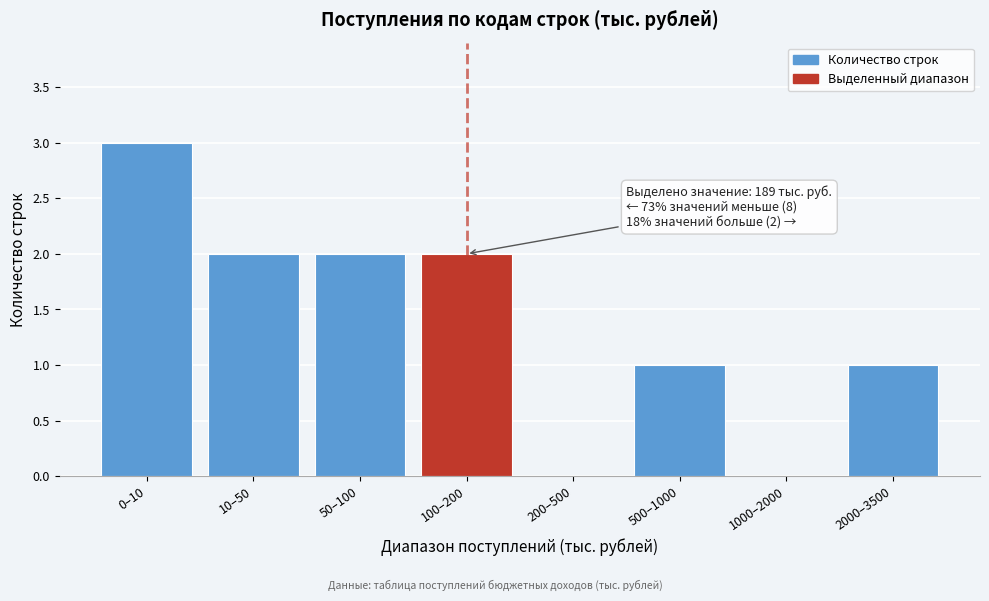

Reading left to right, extract all data points from this chart.

0–10=3	10–50=2	50–100=2	100–200=2	200–500=0	500–1000=1	1000–2000=0	2000–3500=1